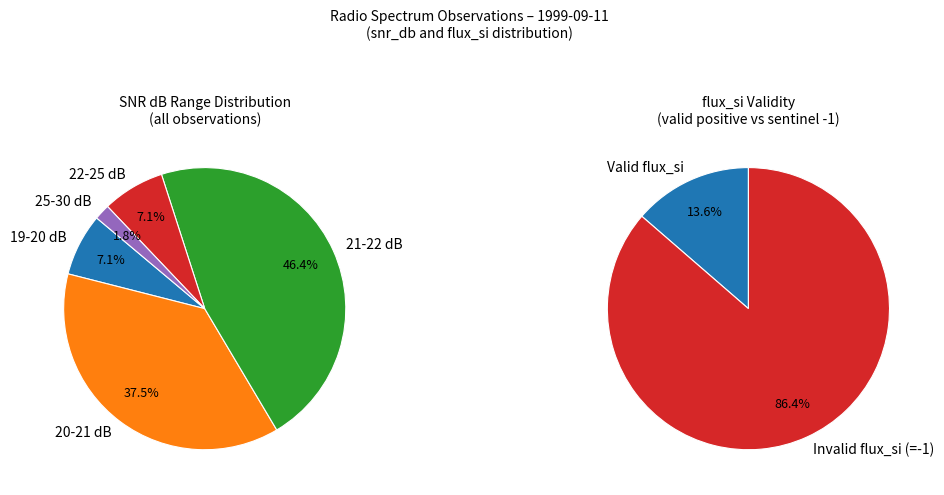

Does spectrum_0 account for over 50% of the chart?

No